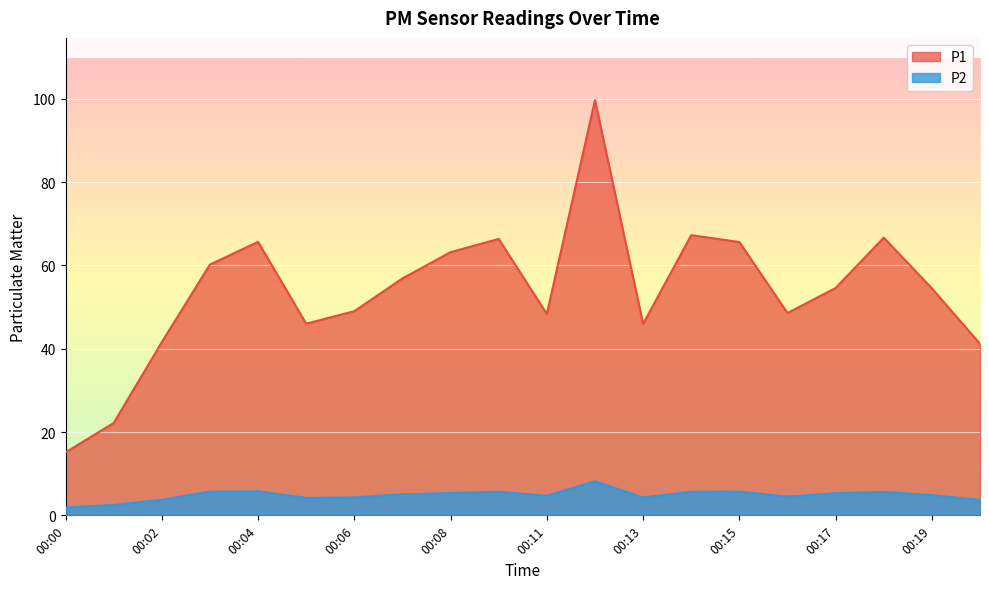

True or false: P2 and P1 cross at least once.

False